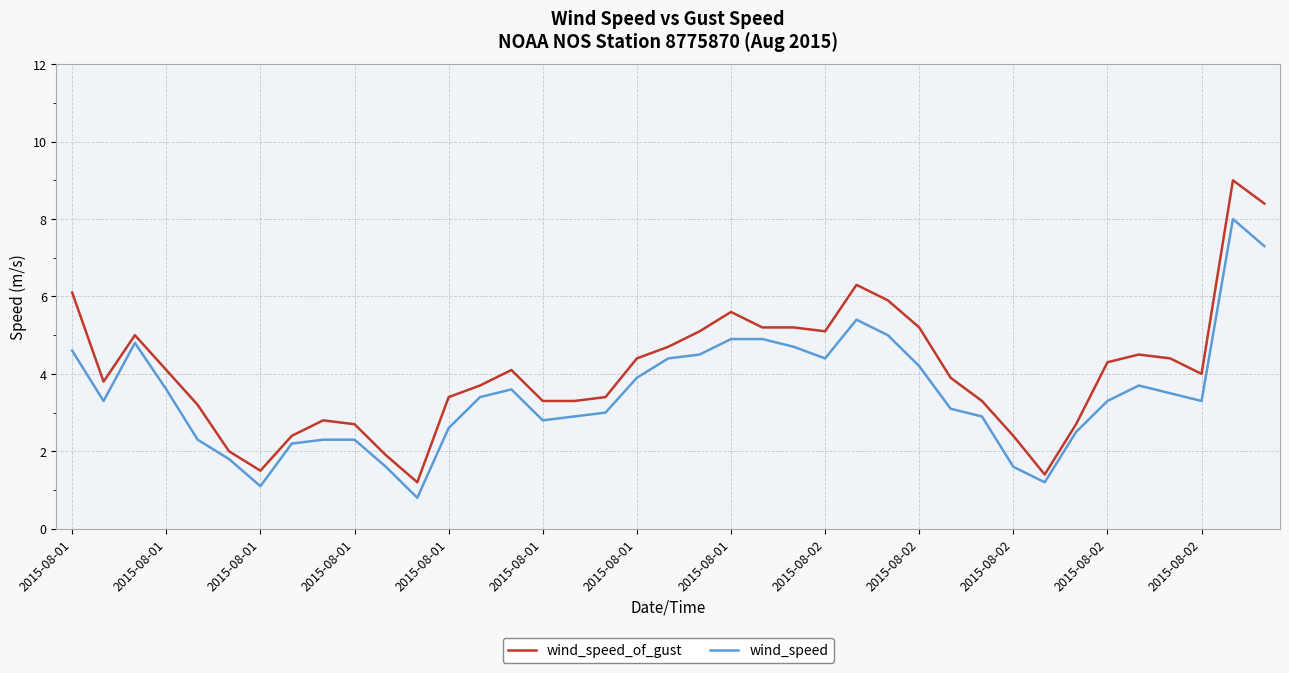

Rank the series by their average value, from highest to lowest.

wind_speed_of_gust, wind_speed